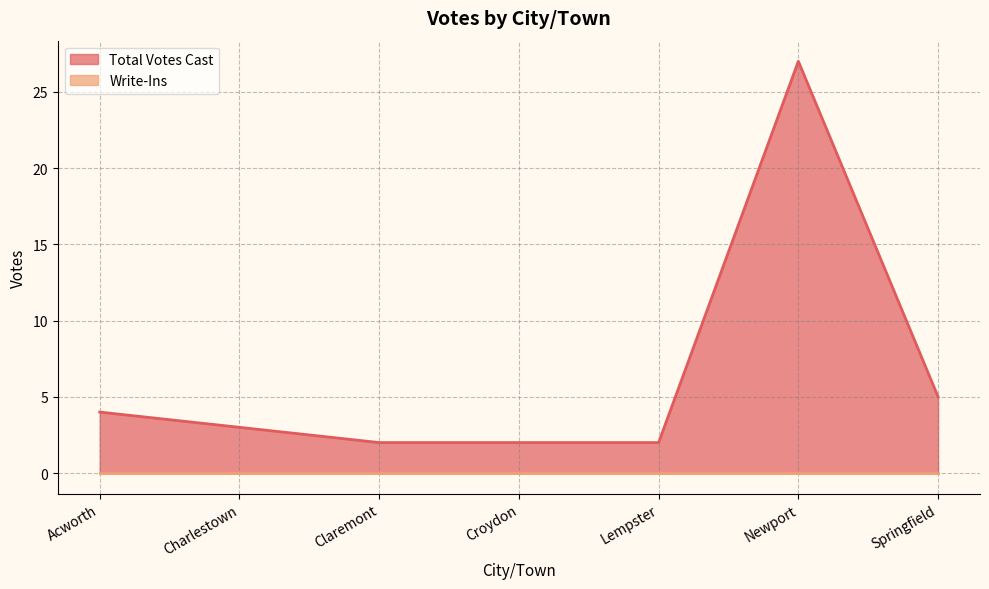

How many data points are above 3?

3